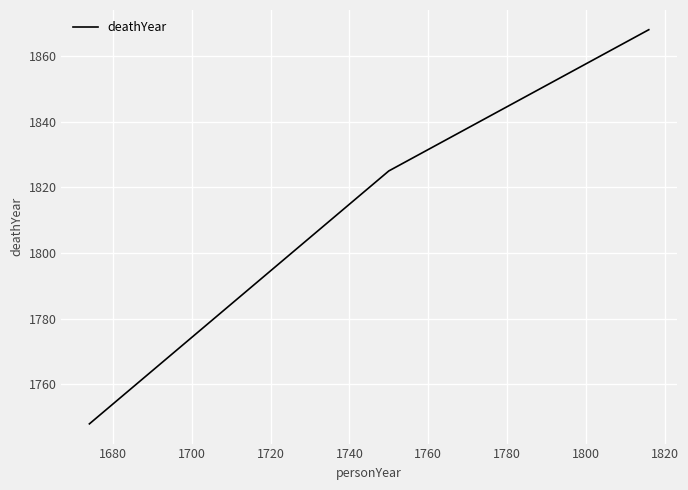

What is the difference between the maximum and minimum values?

120